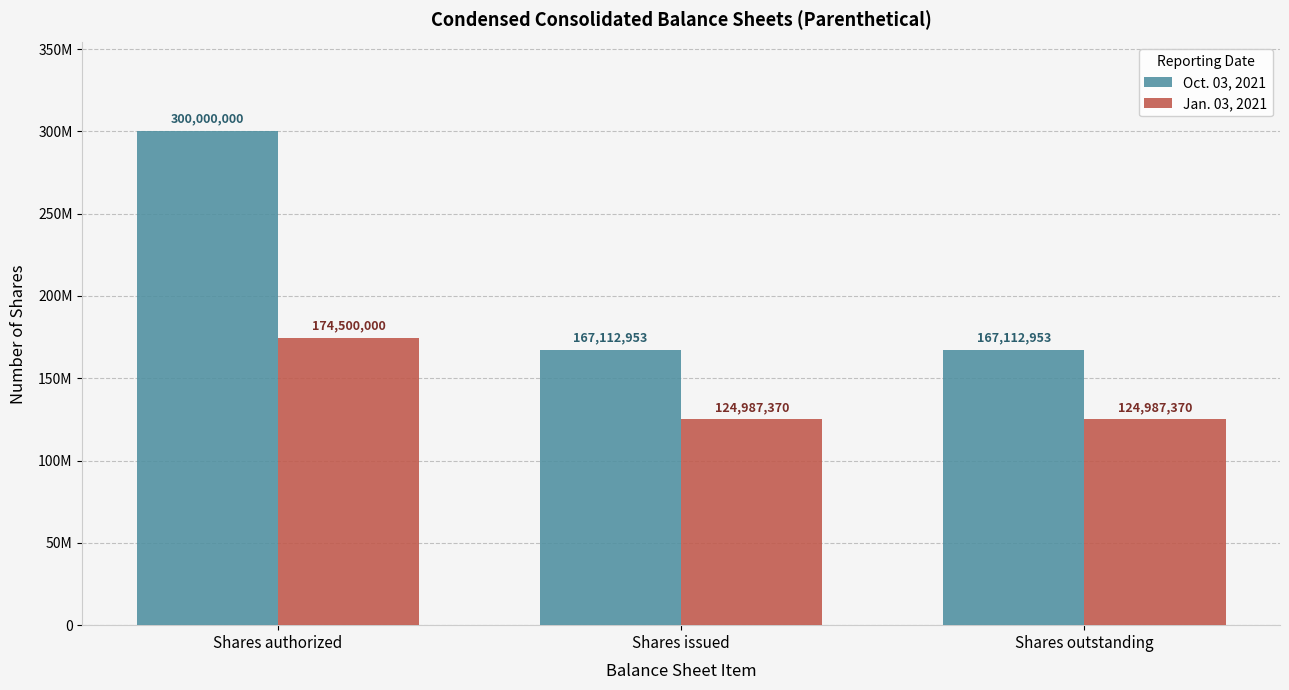

Does the chart contain stacked bars?

No